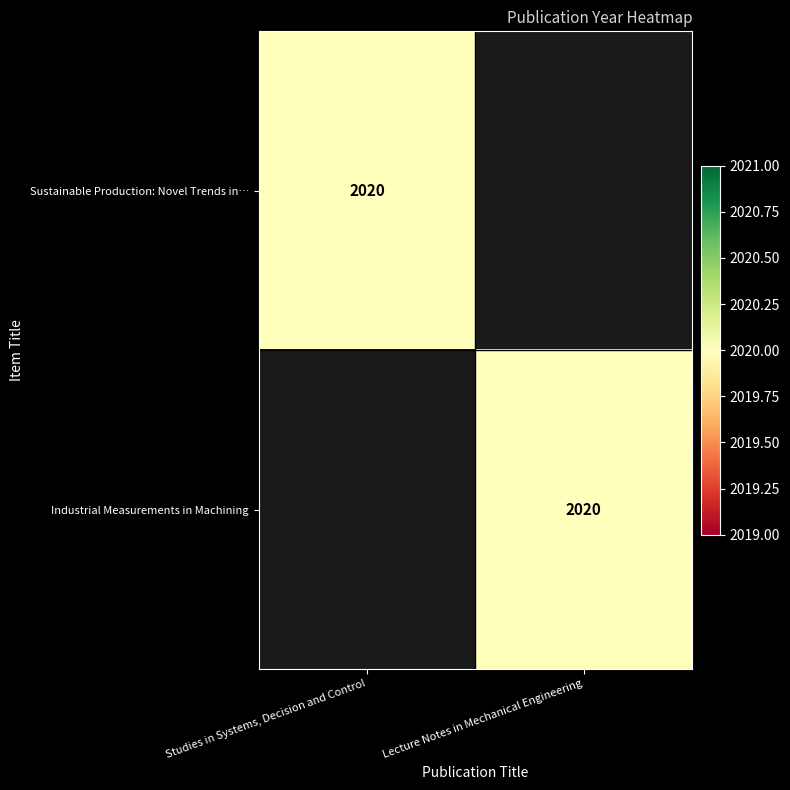

True or false: Industrial Measurements in Machining has a value of 2020 at Lecture Notes in Mechanical Engineering.

True